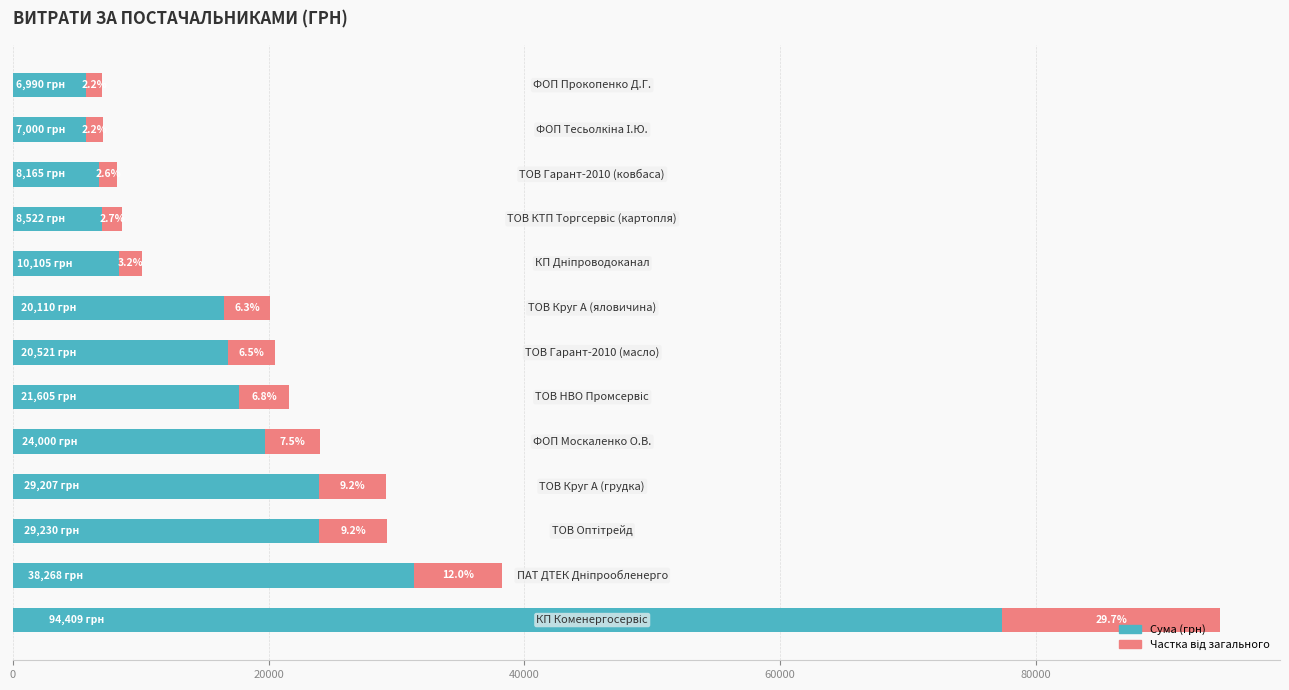

Is it true that Сума (грн) equals 44635.6 at 60000?

False